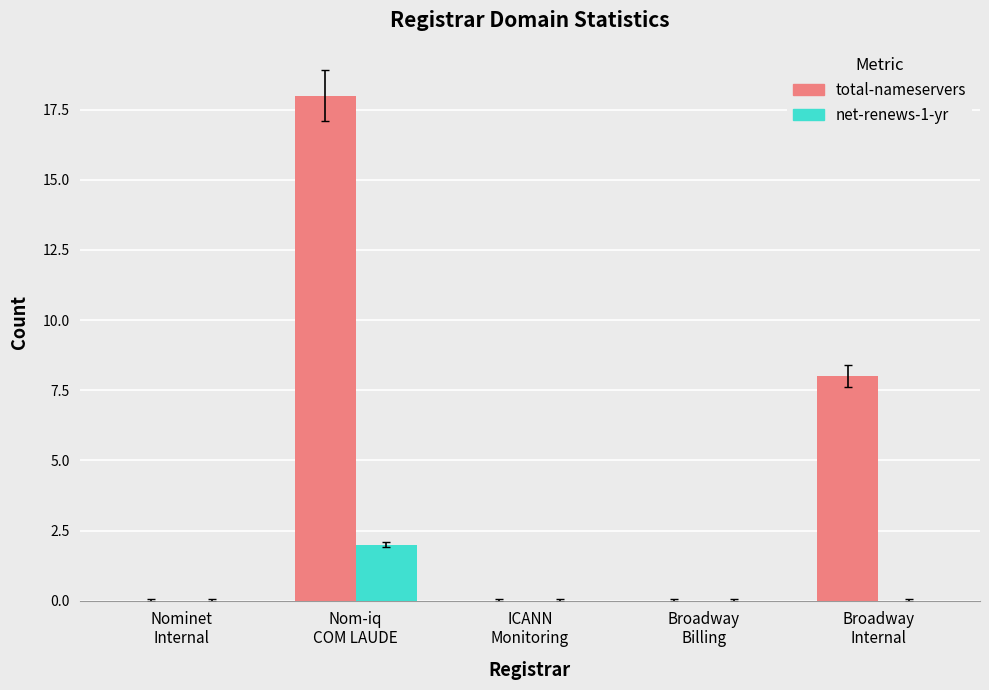

What value does the total-nameservers series have at Broadway
Internal, to the nearest 5?

10